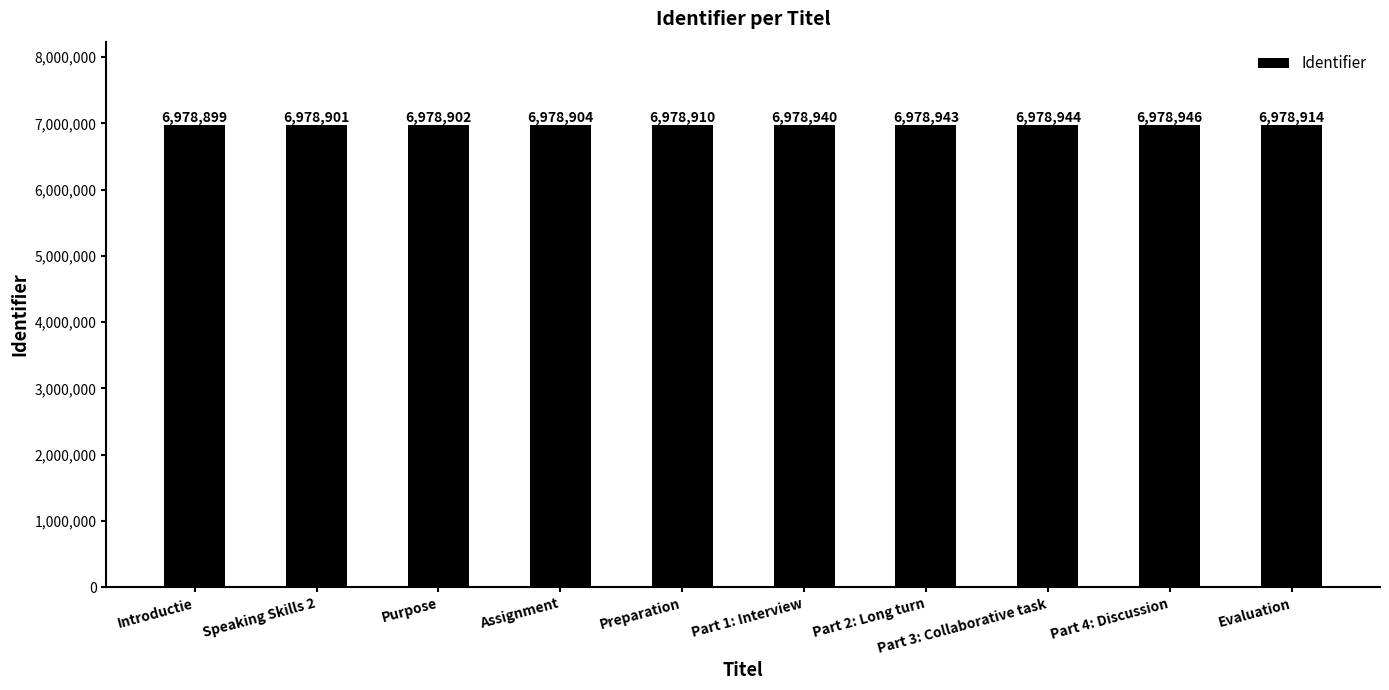

What is the difference between the maximum and second lowest values?

45